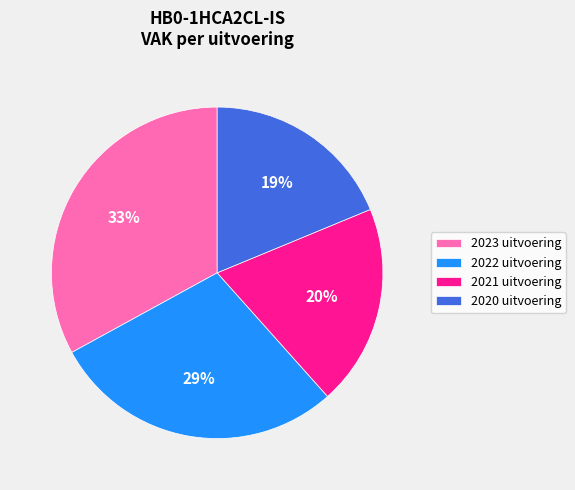

Is there a majority slice in this chart?

No